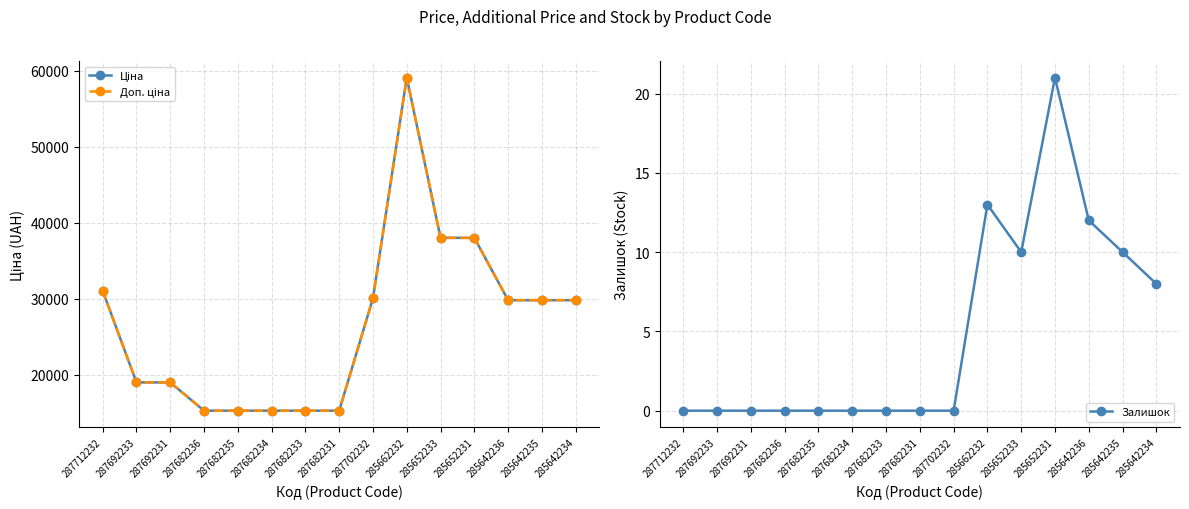

Which series has the largest range (max minus min)?

Ціна